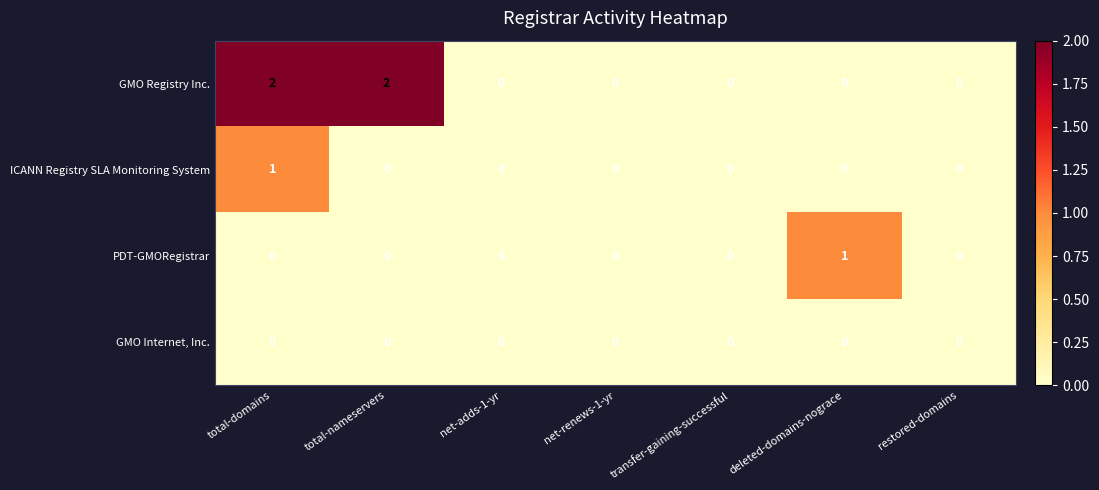

Reading right to left, transcribe all the data shown in this chart.

GMO Registry Inc.: restored-domains=0	deleted-domains-nograce=0	transfer-gaining-successful=0	net-renews-1-yr=0	net-adds-1-yr=0	total-nameservers=2	total-domains=2
ICANN Registry SLA Monitoring System: restored-domains=0	deleted-domains-nograce=0	transfer-gaining-successful=0	net-renews-1-yr=0	net-adds-1-yr=0	total-nameservers=0	total-domains=1
PDT-GMORegistrar: restored-domains=0	deleted-domains-nograce=1	transfer-gaining-successful=0	net-renews-1-yr=0	net-adds-1-yr=0	total-nameservers=0	total-domains=0
GMO Internet, Inc.: restored-domains=0	deleted-domains-nograce=0	transfer-gaining-successful=0	net-renews-1-yr=0	net-adds-1-yr=0	total-nameservers=0	total-domains=0